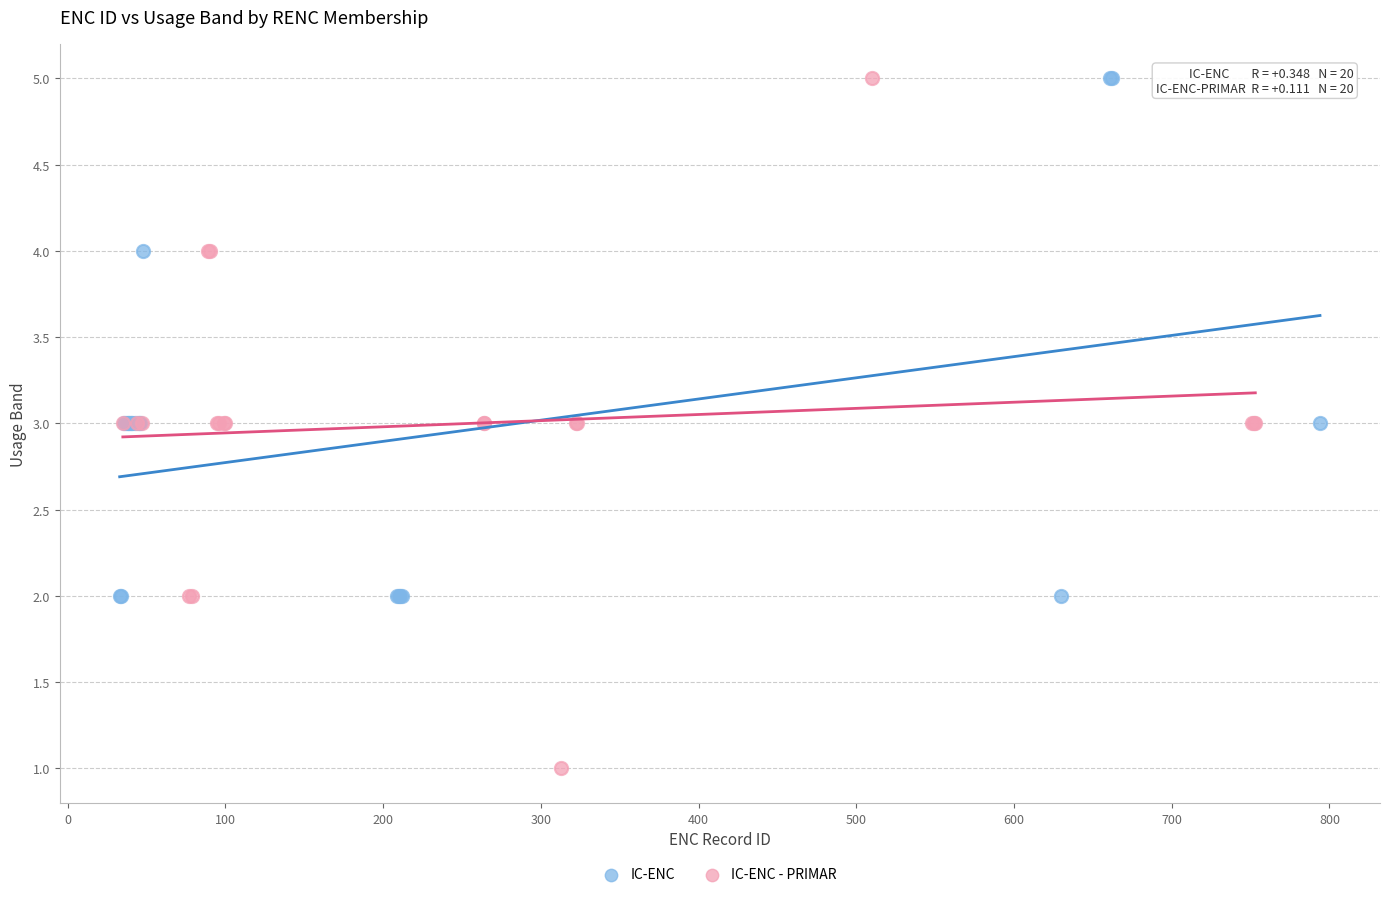

Which series has the widest spread of Y values?

IC-ENC - PRIMAR